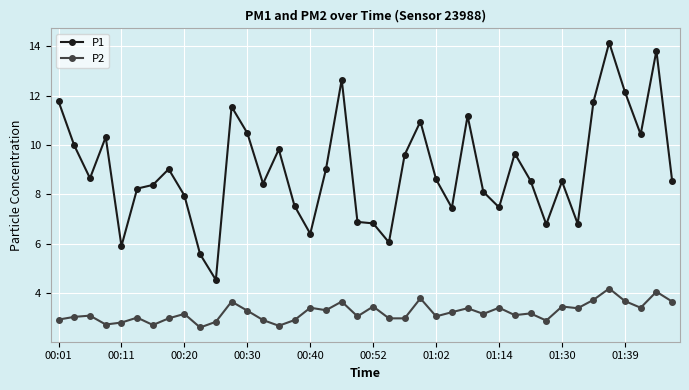

Which series has the largest total across all categories?

P1